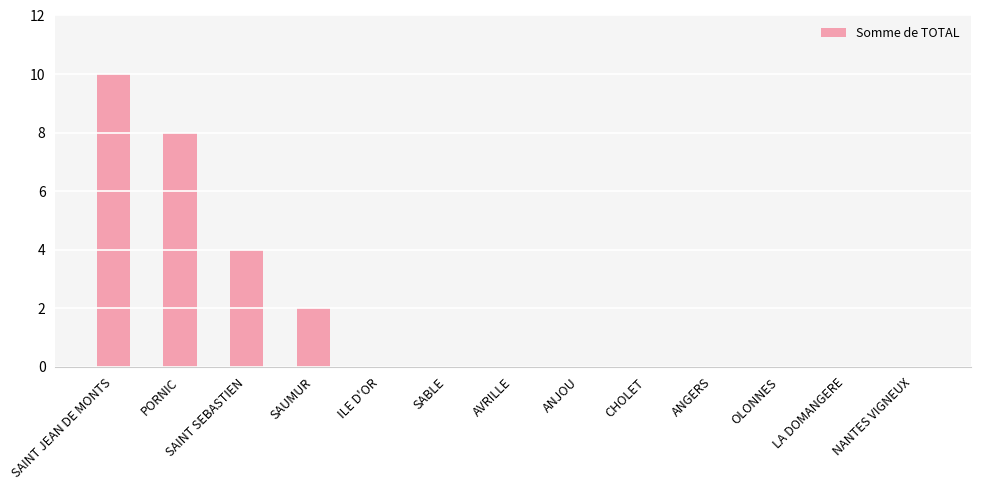

What is the ratio of the value at SAINT SEBASTIEN to the value at SAINT JEAN DE MONTS?

0.4